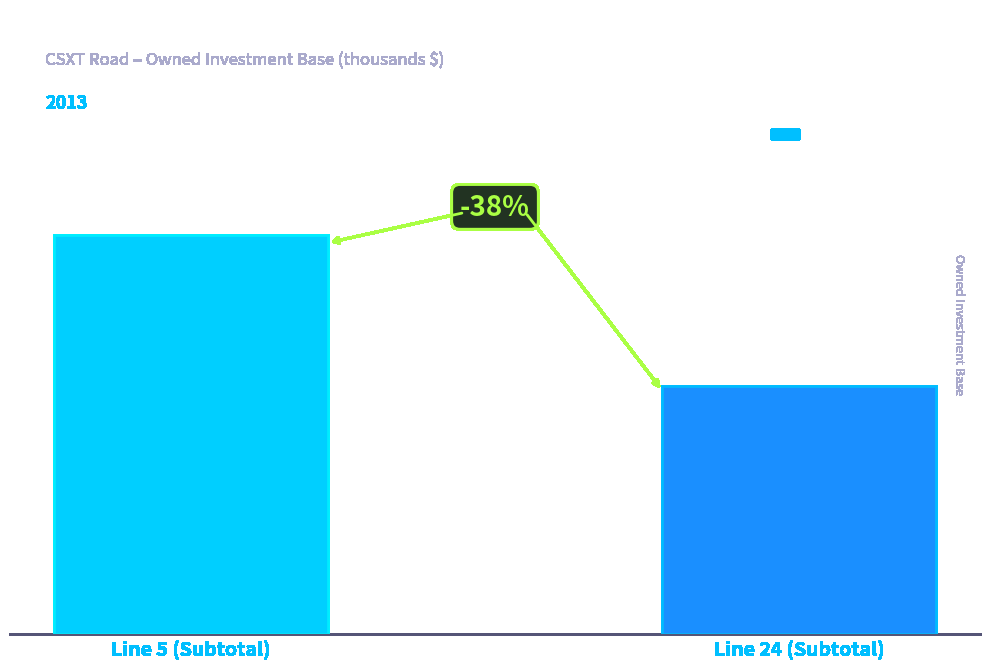

List the labels in order of value, largest first.

Line 5 (Subtotal), Line 24 (Subtotal)